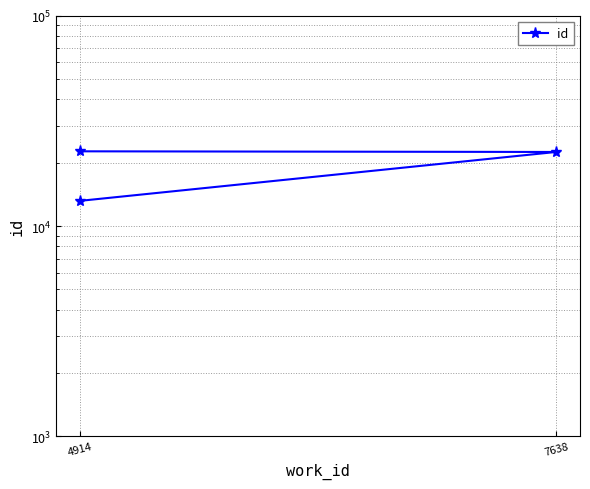

Read the value at 4914, to the nearest 100.

13200